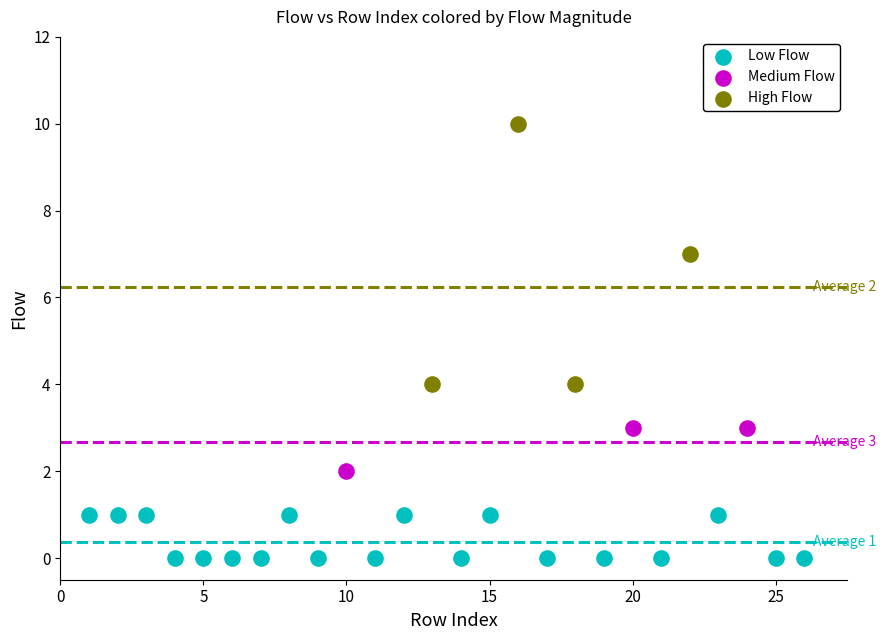

Which series has the largest Y range (max minus min)?

High Flow